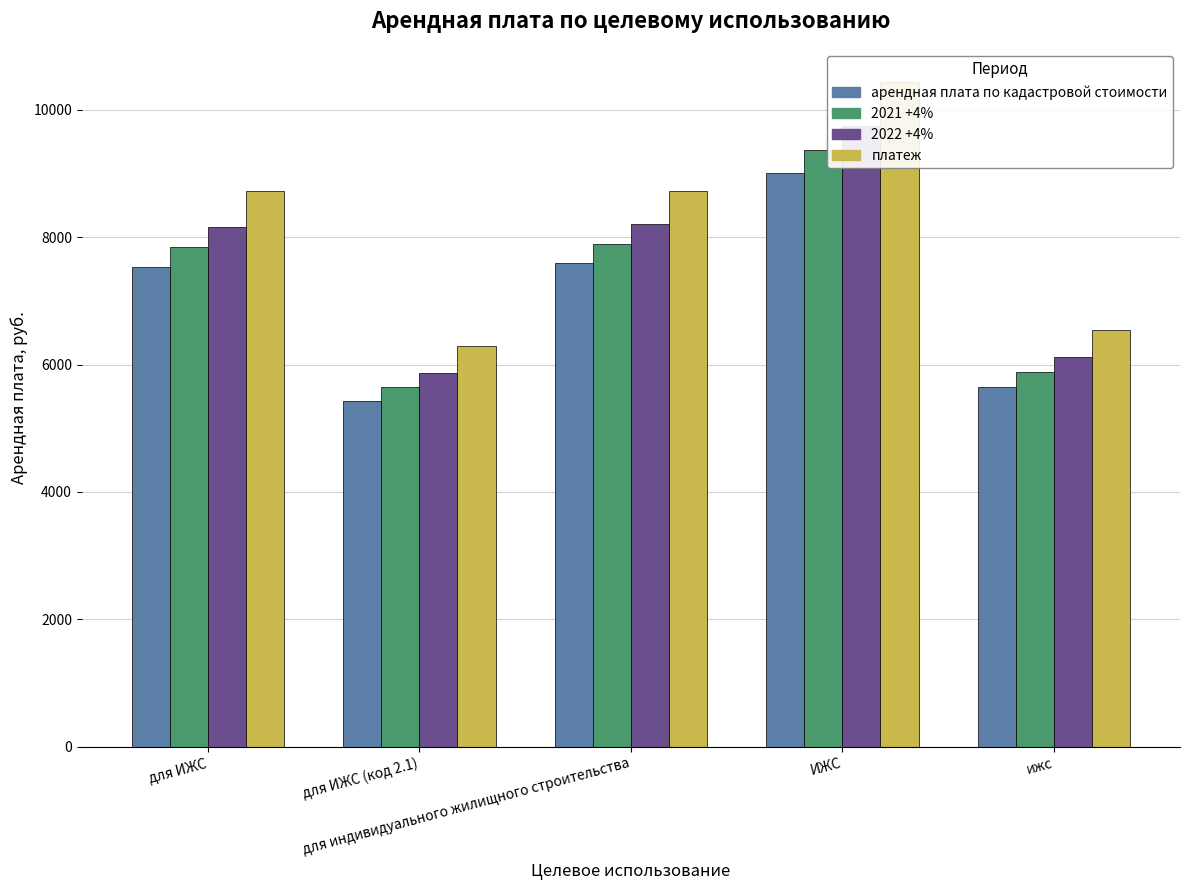

Which has a higher value, для индивидуального жилищного строительства or ижс?

для индивидуального жилищного строительства